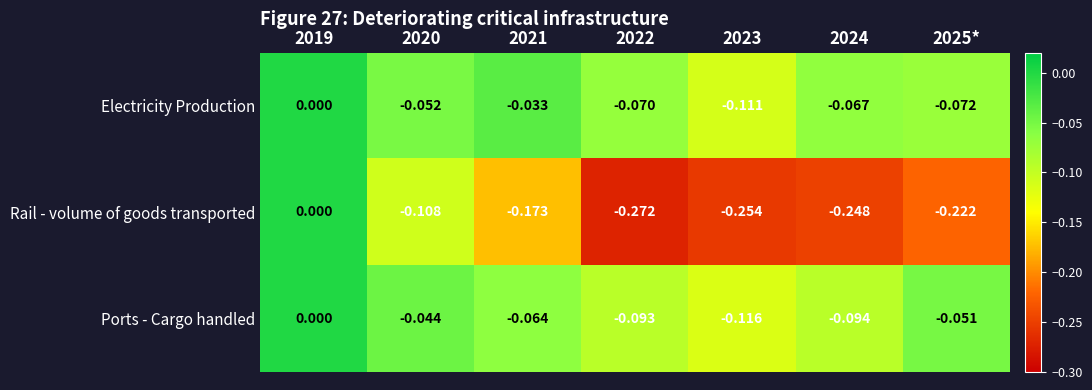

At 2022, list the series in order from largest to smallest.

Electricity Production, Ports - Cargo handled, Rail - volume of goods transported